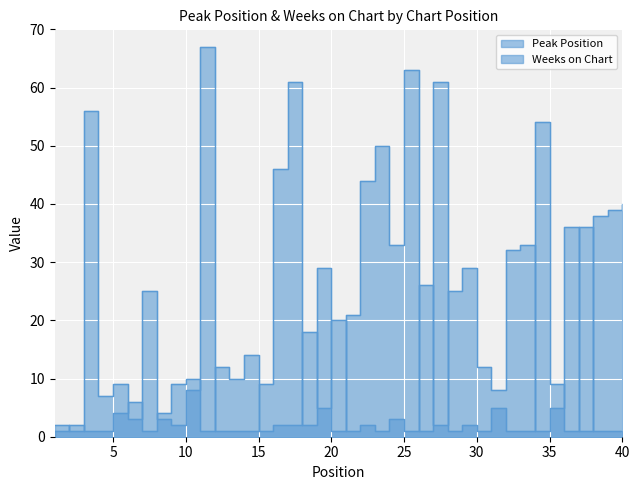

At how many categories does at least one series exceed 5?

37